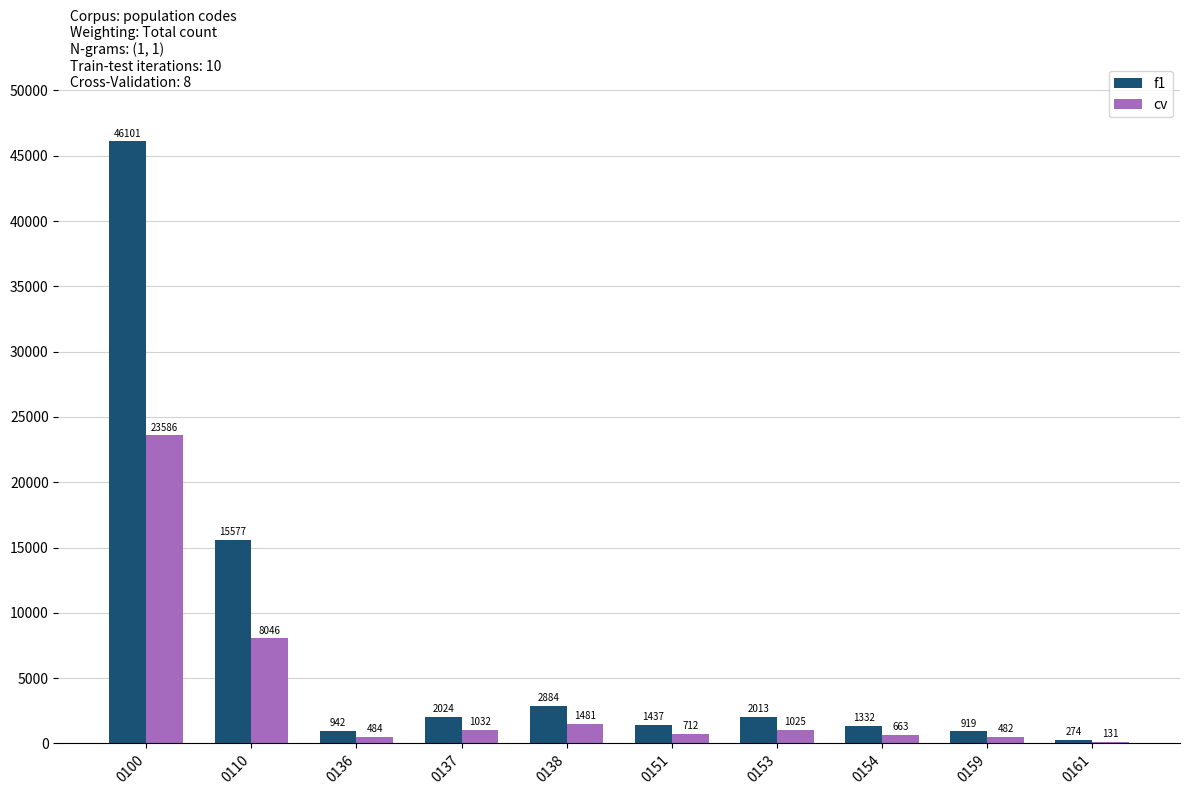

The value of cv at 0136 is 484. True or false?

True